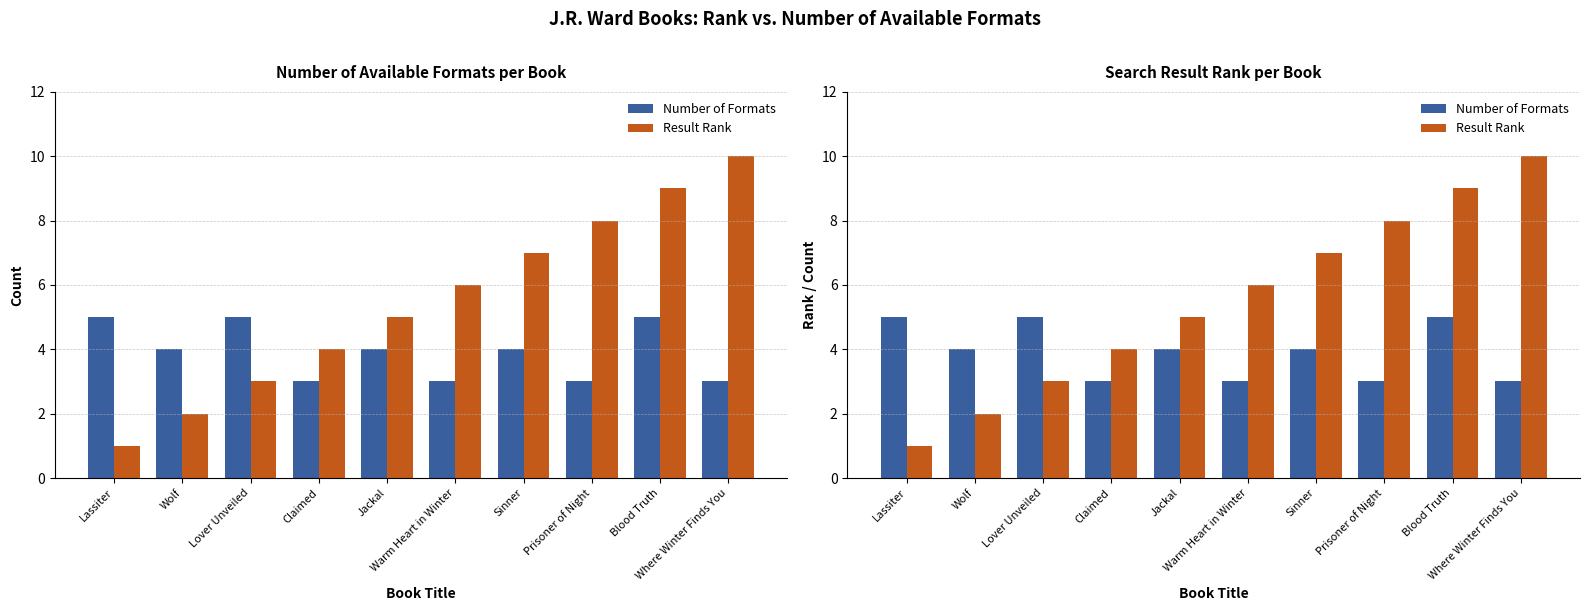

List the labels in order of Number of Formats value, smallest first.

Claimed, Warm Heart in Winter, Prisoner of Night, Where Winter Finds You, Wolf, Jackal, Sinner, Lassiter, Lover Unveiled, Blood Truth